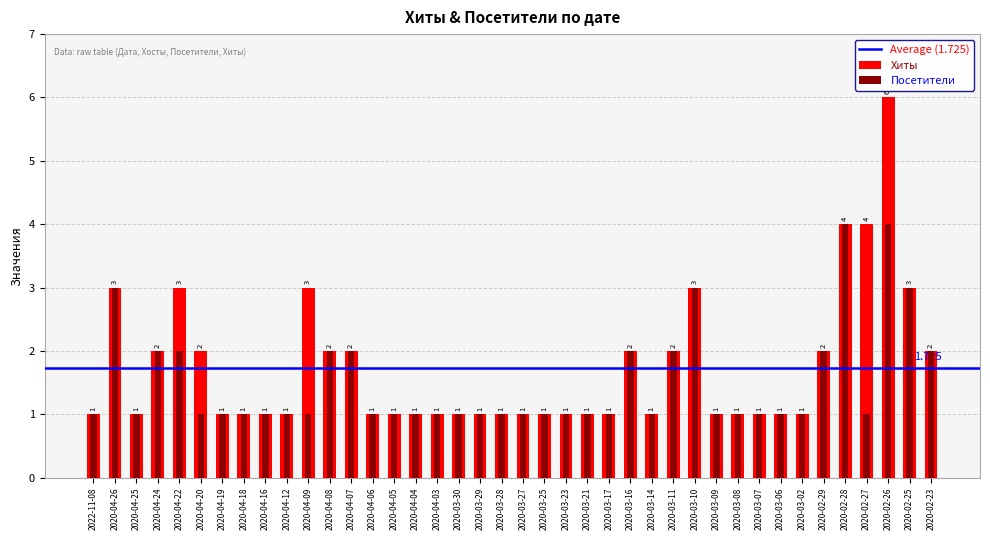

What is the total value across all series at 2020-03-10?

6